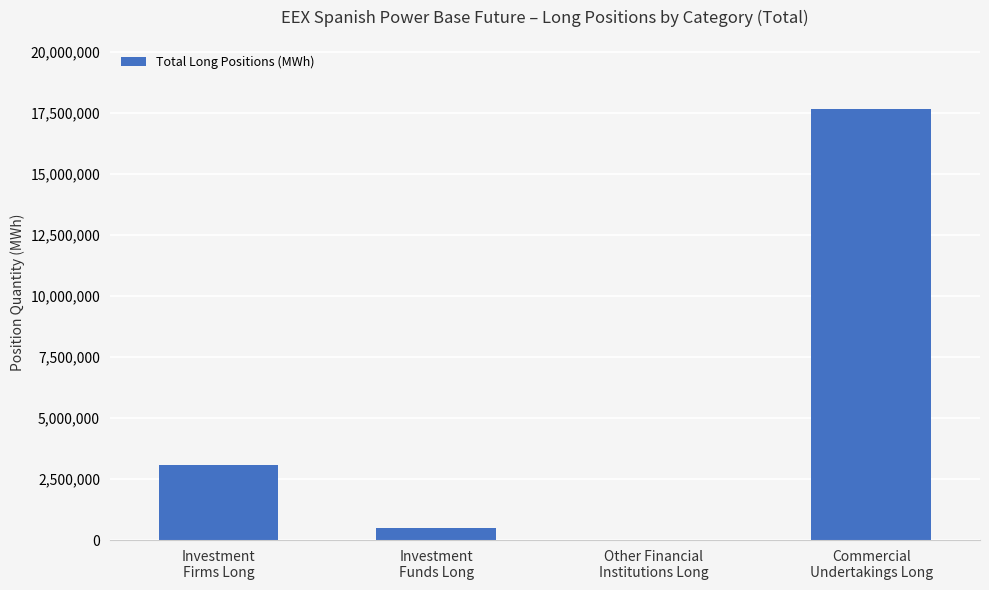

Are the bars horizontal?

No